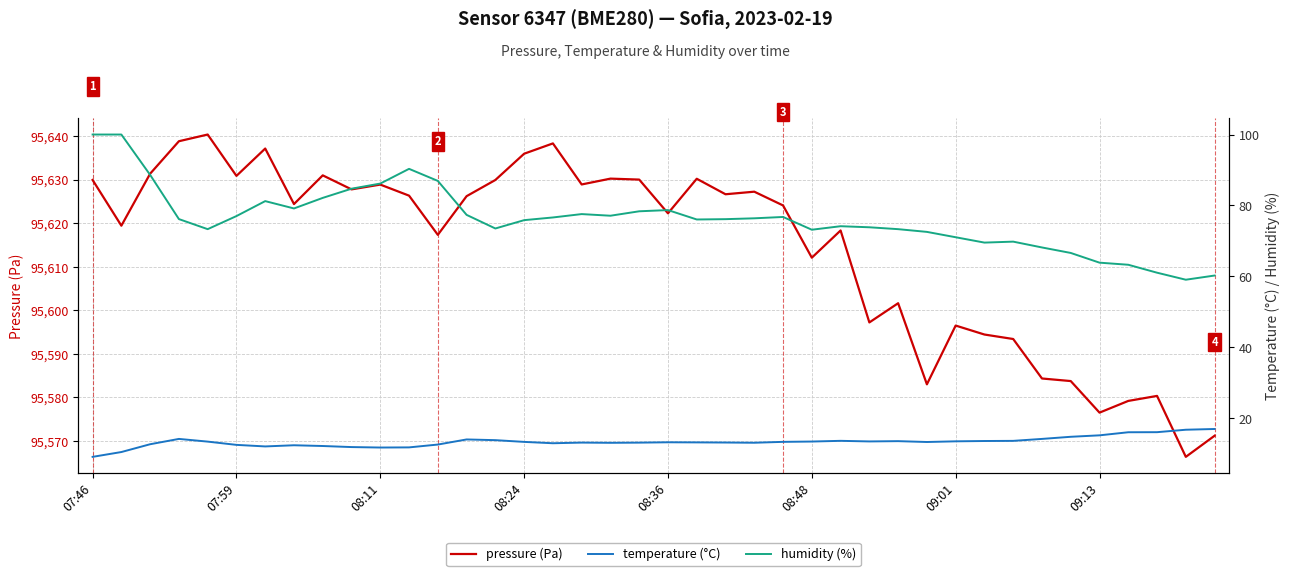

How many values in the temperature (°C) series are below 13?

12